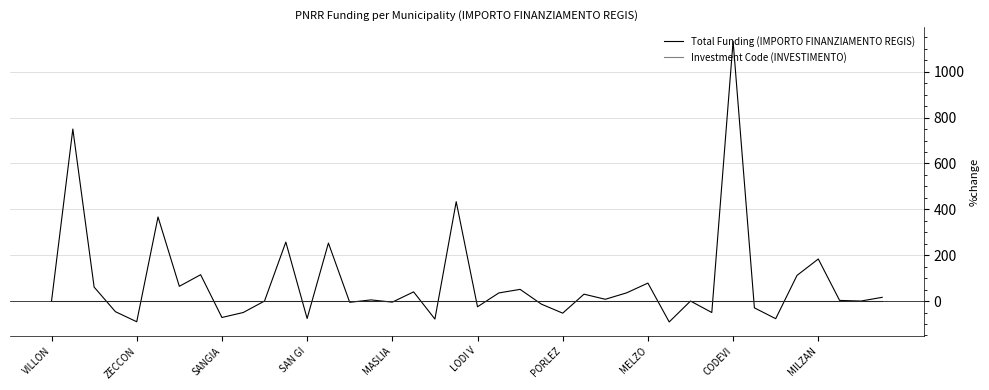

List the series in order of their peak value, highest first.

Total Funding (IMPORTO FINANZIAMENTO REGIS), Investment Code (INVESTIMENTO)